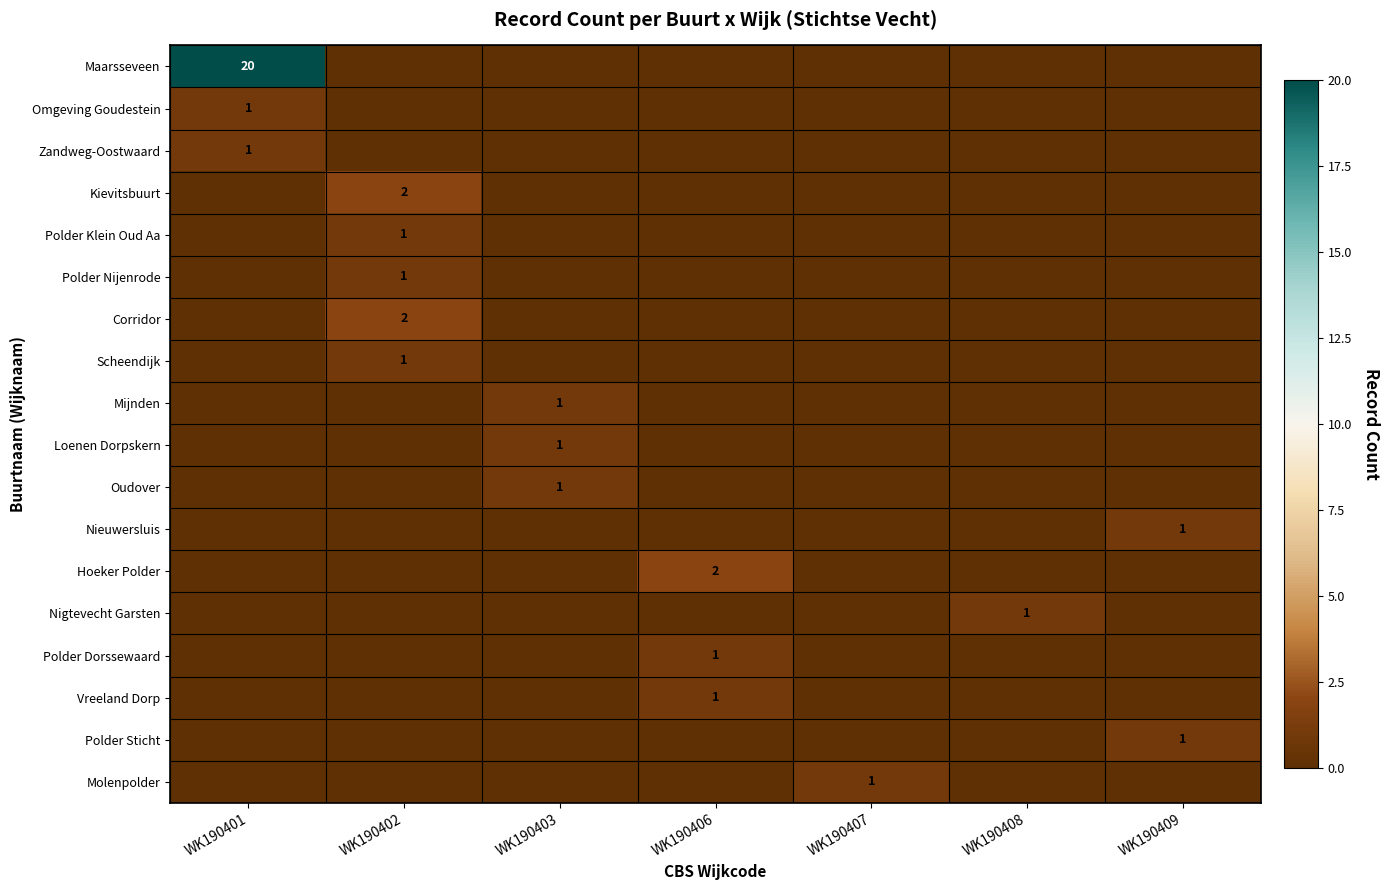

True or false: Scheendijk has a value of 2 at WK190402.

False